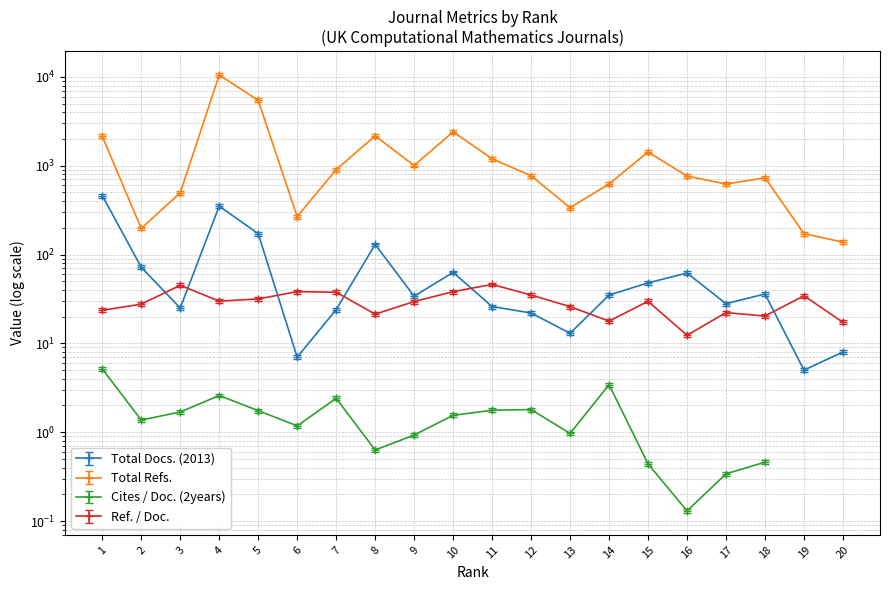

Reading left to right, extract all data points from this chart.

Total Docs. (2013): 1=462.0	2=72.0	3=25.0	4=351.0	5=172.0	6=7.0	7=24.0	8=130.0	9=34.0	10=63.0	11=26.0	12=22.0	13=13.0	14=35.0	15=48.0	16=62.0	17=28.0	18=36.0	19=5.0	20=8.0
Total Refs.: 1=2250.2	2=206.8	3=520.8	4=11014.5	5=5718.3	6=281.4	7=949.2	8=2276.4	9=1056.3	10=2529.4	11=1257.9	12=809.5	13=353.9	14=655.2	15=1499.4	16=804.3	17=653.1	18=768.6	19=180.6	20=144.9
Ref. / Doc.: 1=24.7	2=29.1	3=47.3	4=31.4	5=33.2	6=40.2	7=39.6	8=22.4	9=31.1	10=40.2	11=48.4	12=36.8	13=27.2	14=18.7	15=31.2	16=13.0	17=23.3	18=21.3	19=36.1	20=18.1